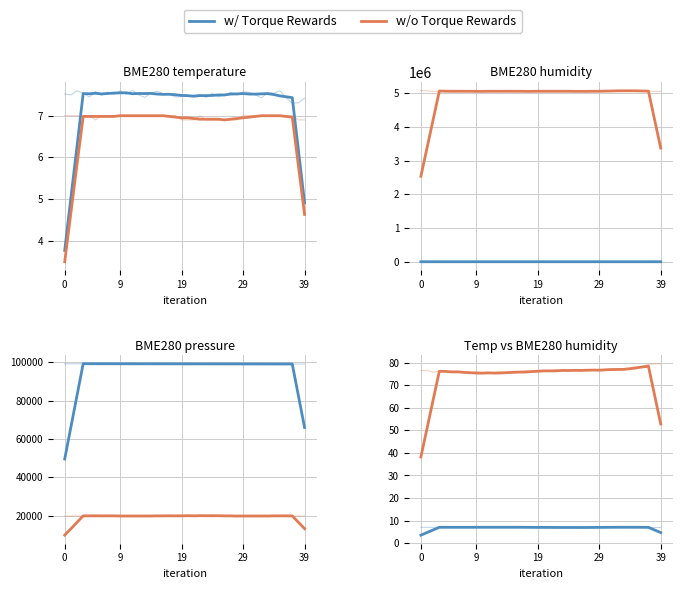

What is the average value of the w/ Torque Rewards series?

7.0